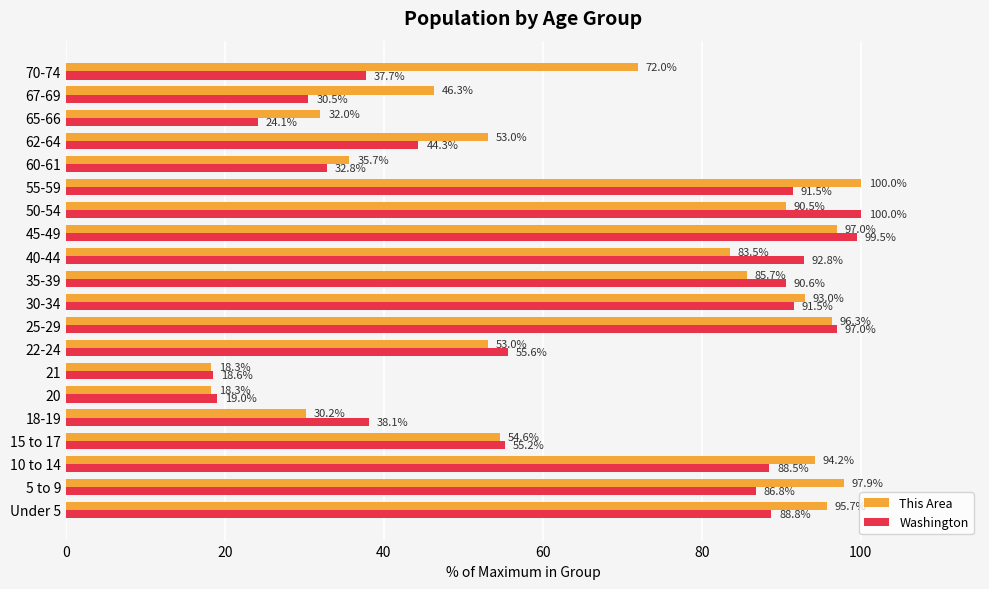

Which series has the largest range (max minus min)?

This Area